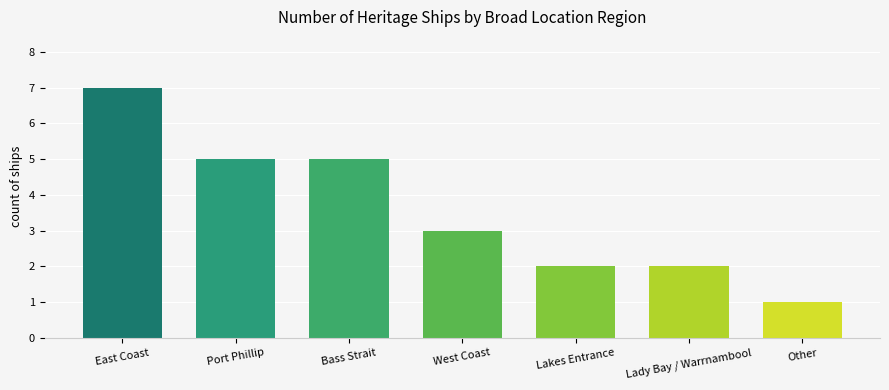

Reading left to right, transcribe all the data shown in this chart.

East Coast=7	Port Phillip=5	Bass Strait=5	West Coast=3	Lakes Entrance=2	Lady Bay / Warrnambool=2	Other=1